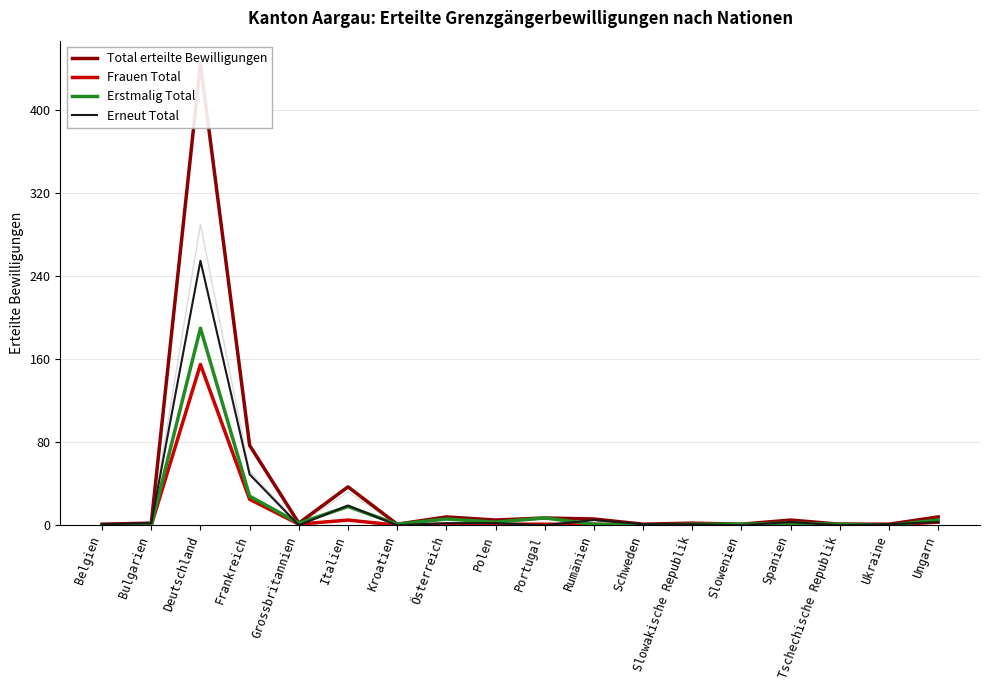

How many interior local peaks does the Frauen Total series have?

3